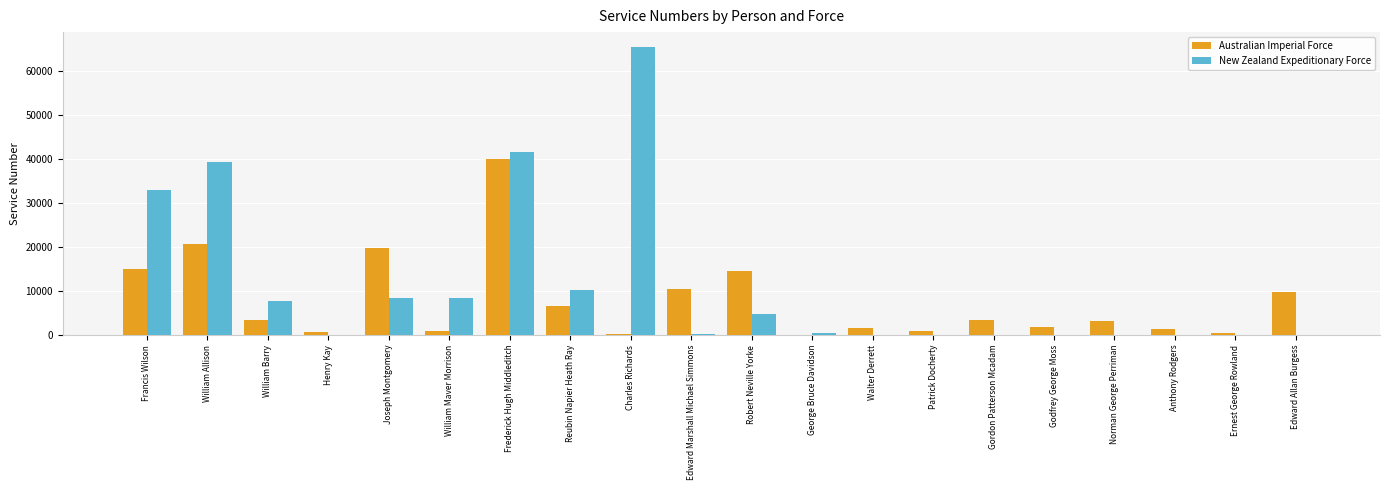

Which category has the highest value in the Australian Imperial Force series?

Frederick Hugh Middleditch